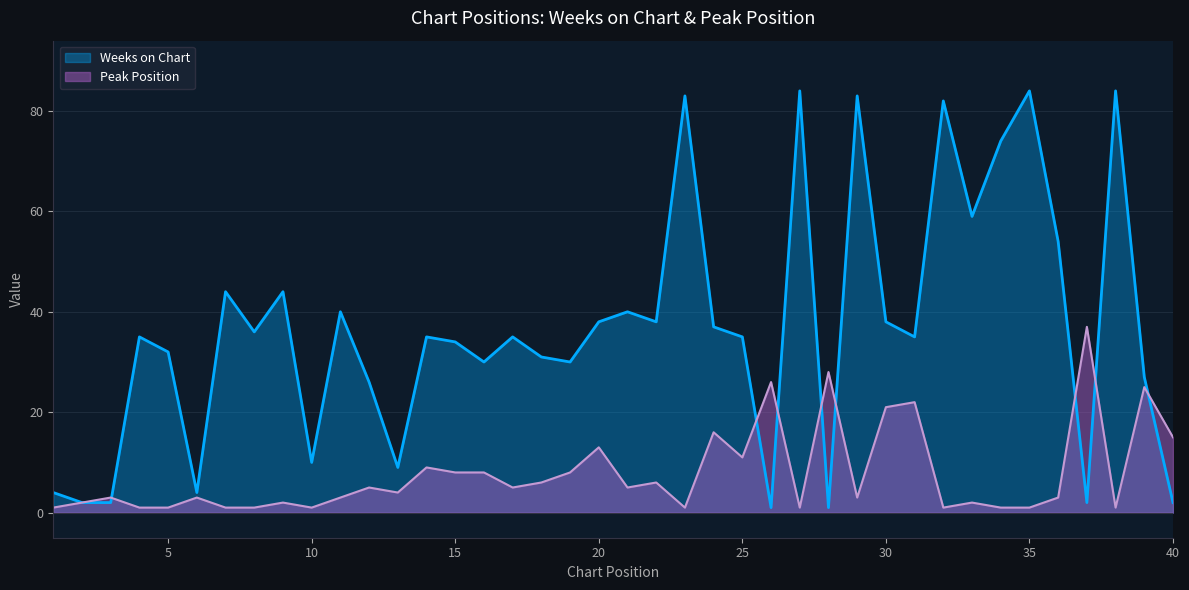

What is the difference between the maximum and second lowest values in the Weeks on Chart series?

83